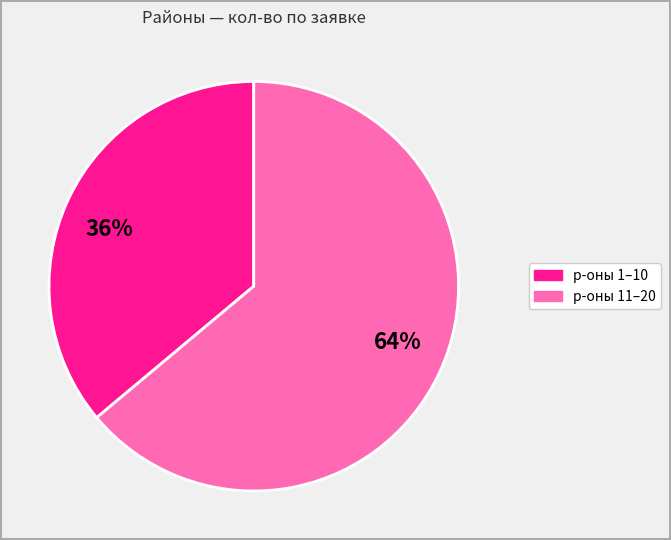

To the nearest percent, what percentage of the pie is 64%?

64%